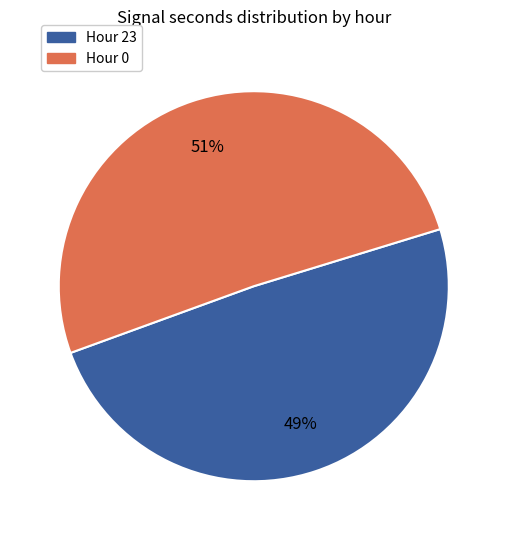

To the nearest percent, what is the difference between the largest and smallest slice percentages?

2%